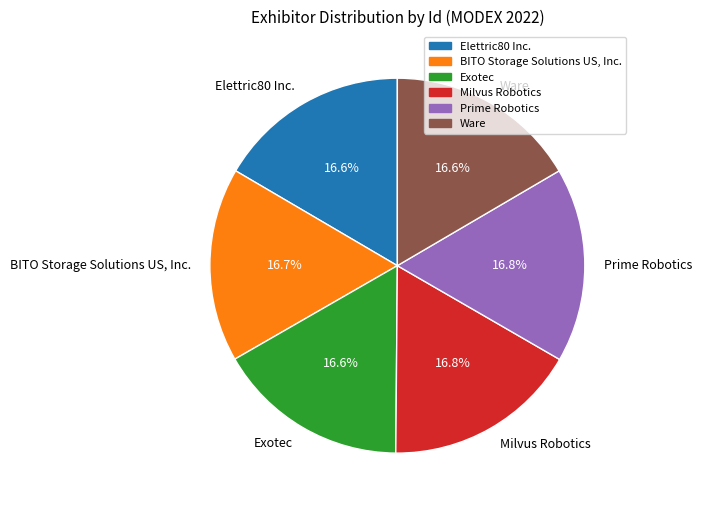

True or false: Exotec accounts for 17% of the total.

True